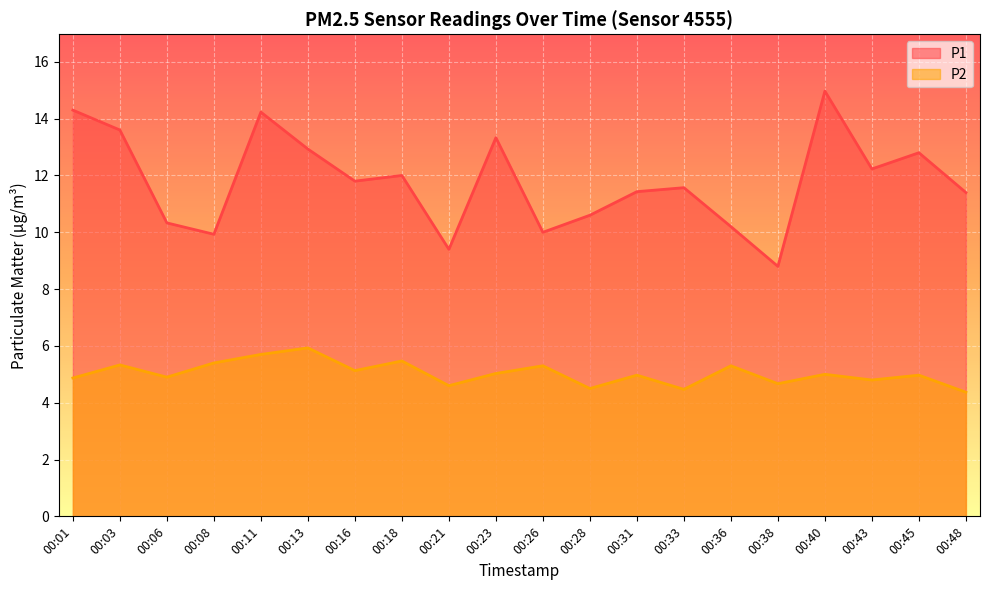

Which label corresponds to the smallest value in the chart?

00:48